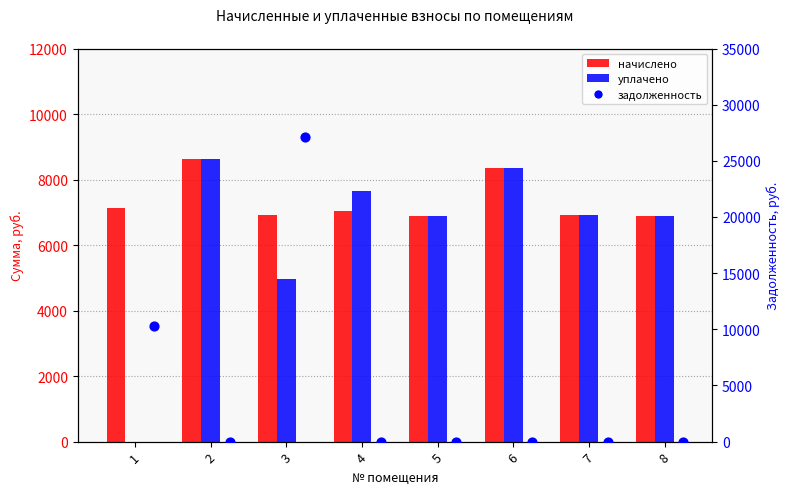

Which series has the largest total across all categories?

начислено